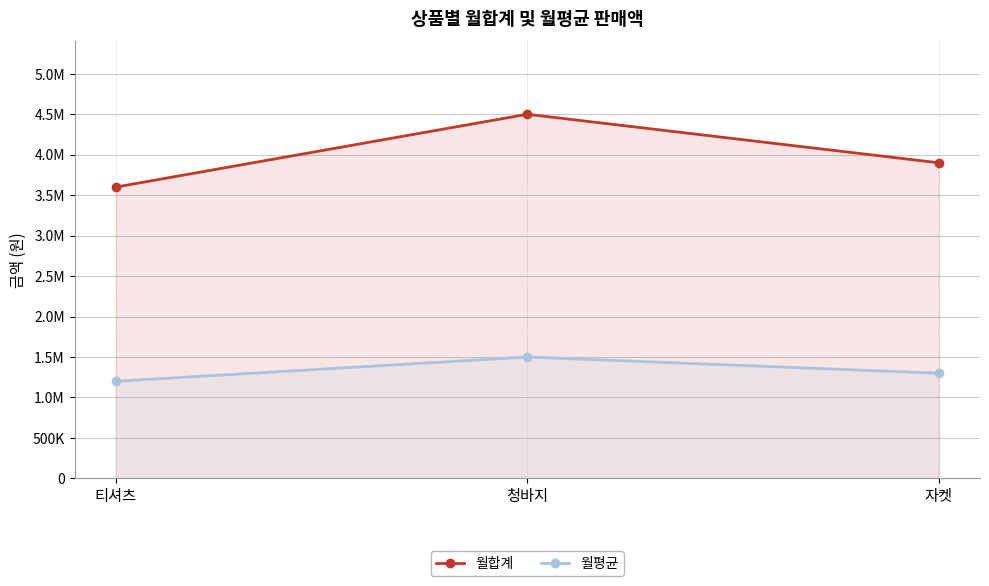

Is the value of 월평균 at 청바지 greater than the value of 월합계 at 티셔츠?

No